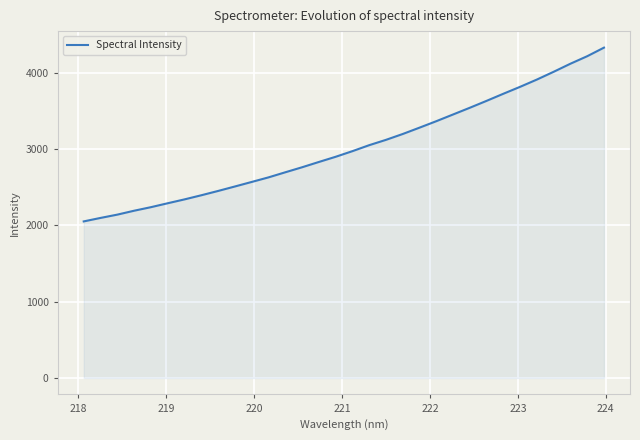

True or false: there are more than 2 points higher than both neighbors.

False